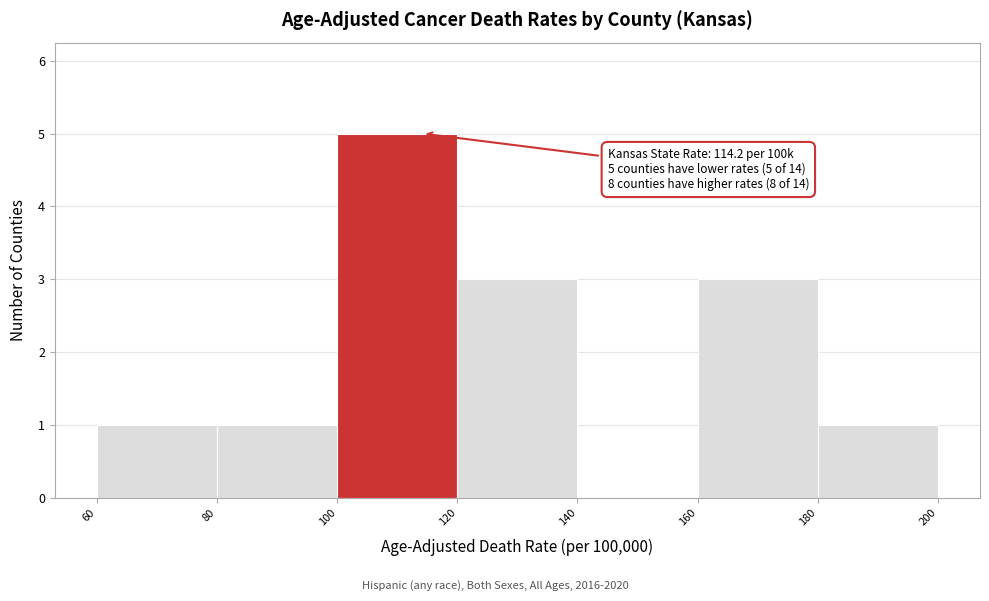

Over which range of the x-axis is the bar tallest?

100 to 120